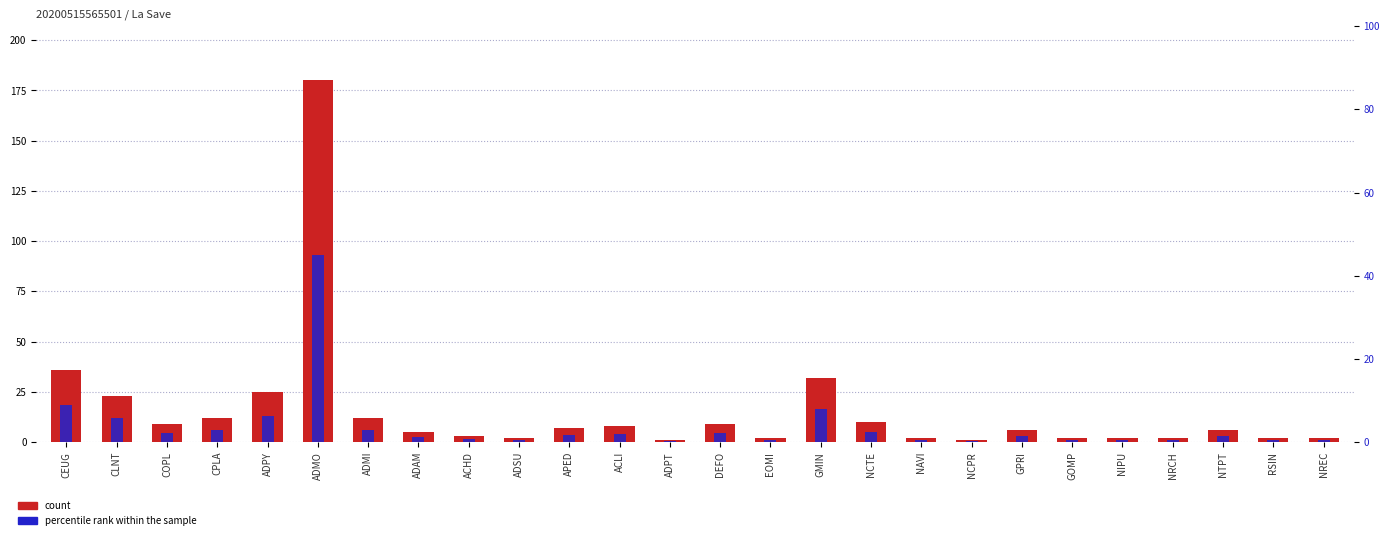

Which series changed the most between NIPU and NREC?

count